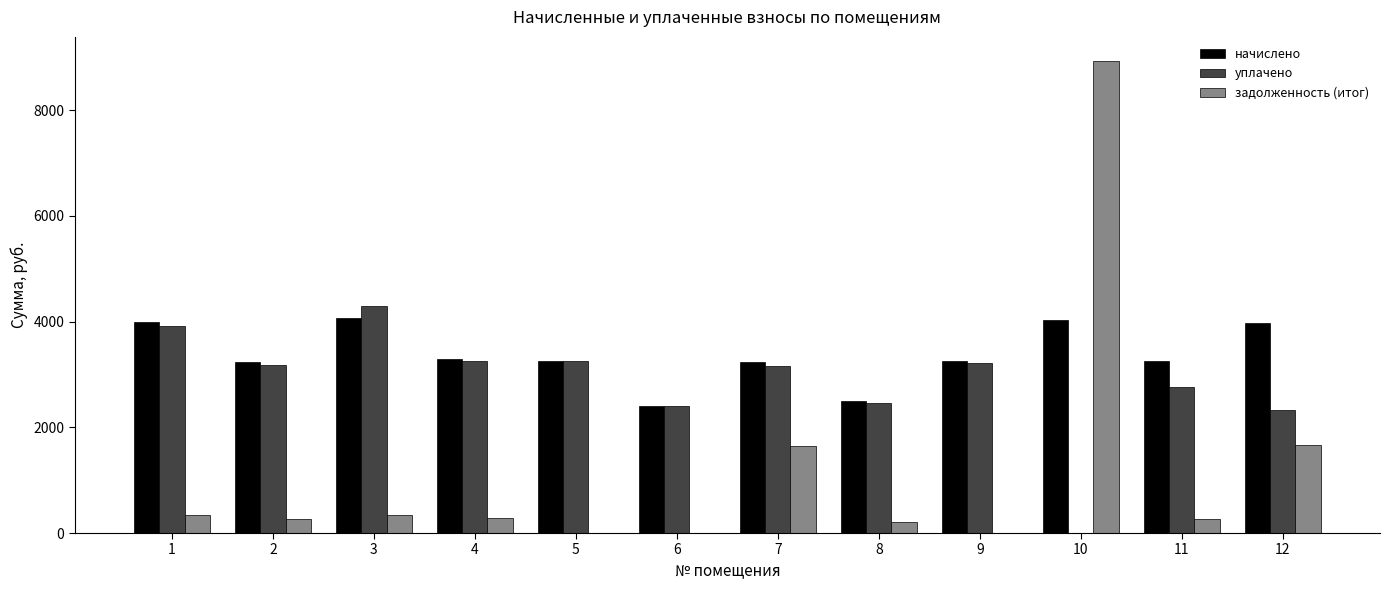

Is it true that задолженность (итог) equals 921.3 at 12?

False